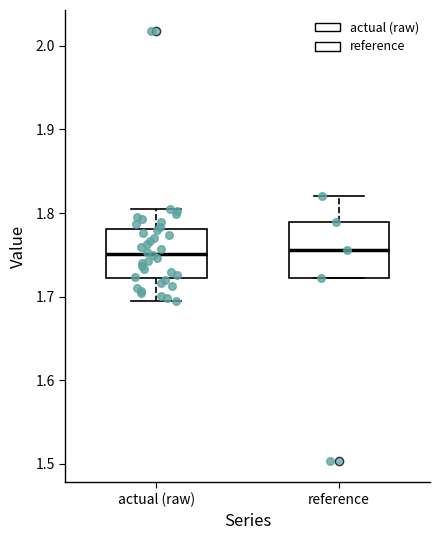

Reading left to right, read every box against the y-axis: the position of its median line, the range the box covers, and the ends of its whiskers. The values are not printed on the chart, so give them approximately, as read against the axis.

actual (raw): median 1.75, box 1.72 to 1.78, whiskers 1.70 to 1.81
reference: median 1.76, box 1.72 to 1.79, whiskers 1.72 to 1.82